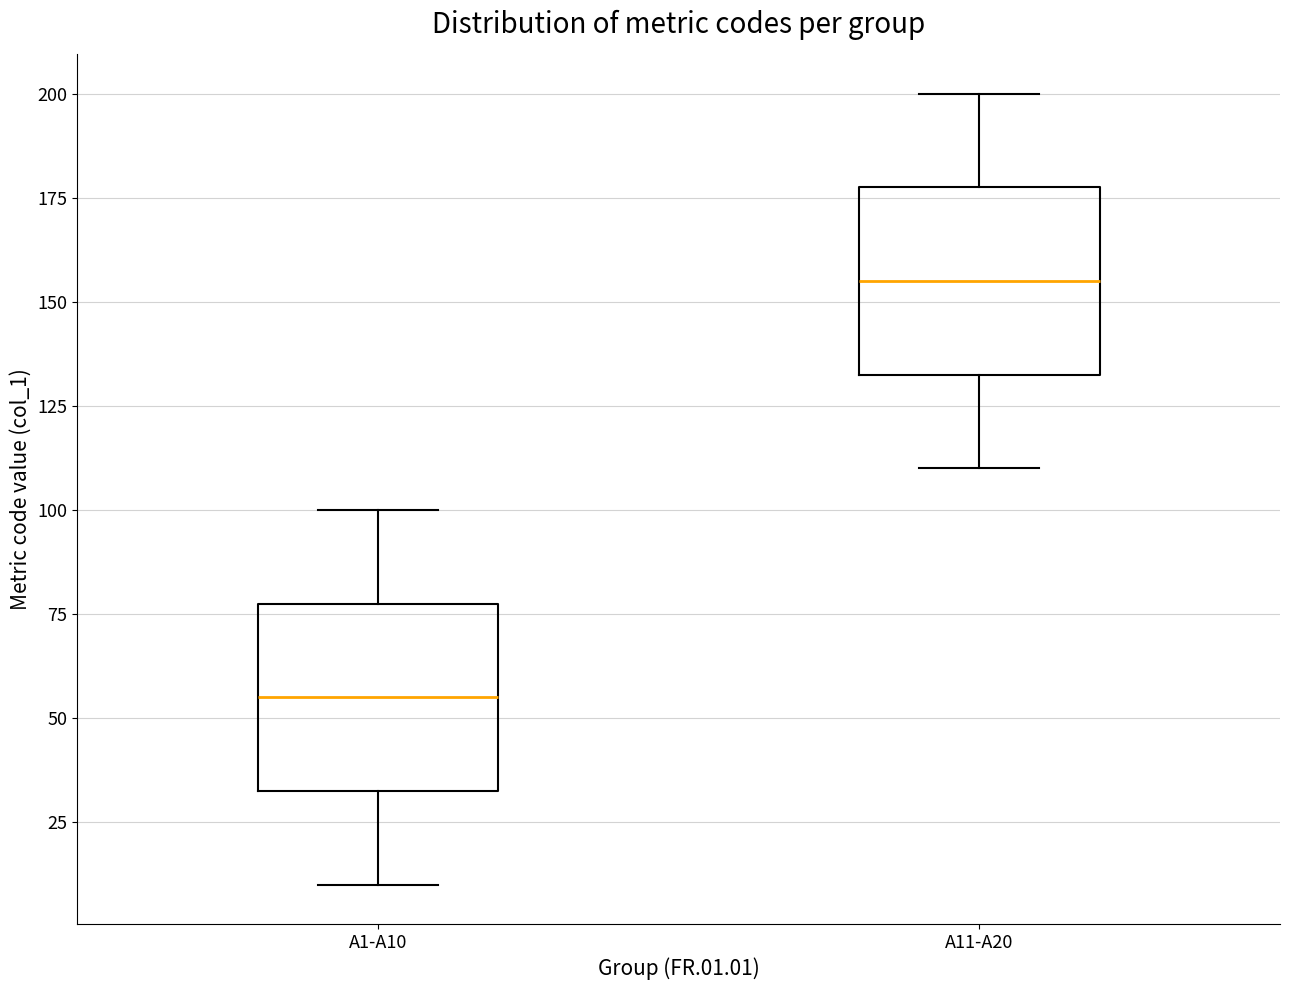

Reading left to right, read every box against the y-axis: the position of its median line, the range the box covers, and the ends of its whiskers. The values are not printed on the chart, so give them approximately, as read against the axis.

A1-A10: median 55, box 35 to 80, whiskers 10 to 100
A11-A20: median 155, box 135 to 180, whiskers 110 to 200